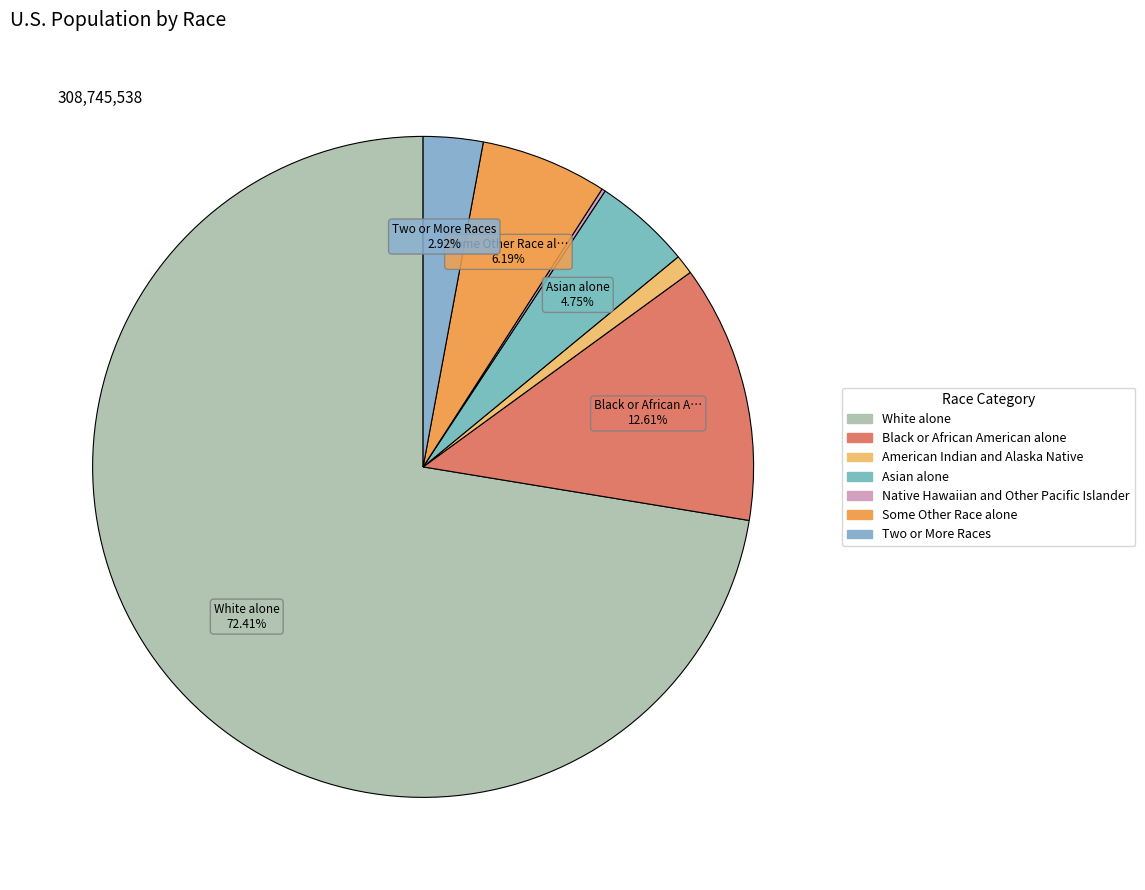

Approximately how many times larger is the value at Asian alone compared to Some Other Race alone?

0.8